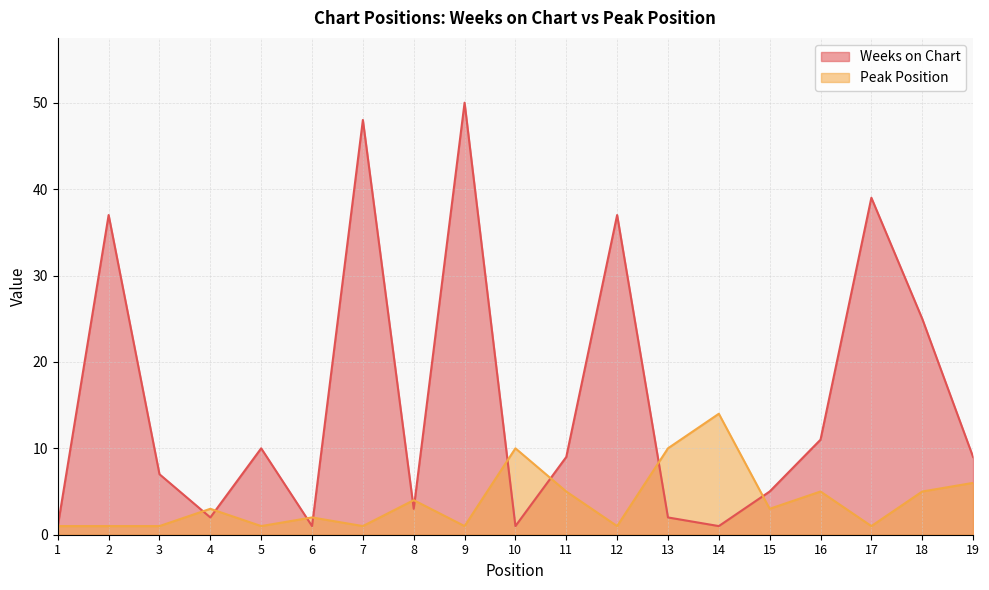

How many lines are shown in the chart?

2